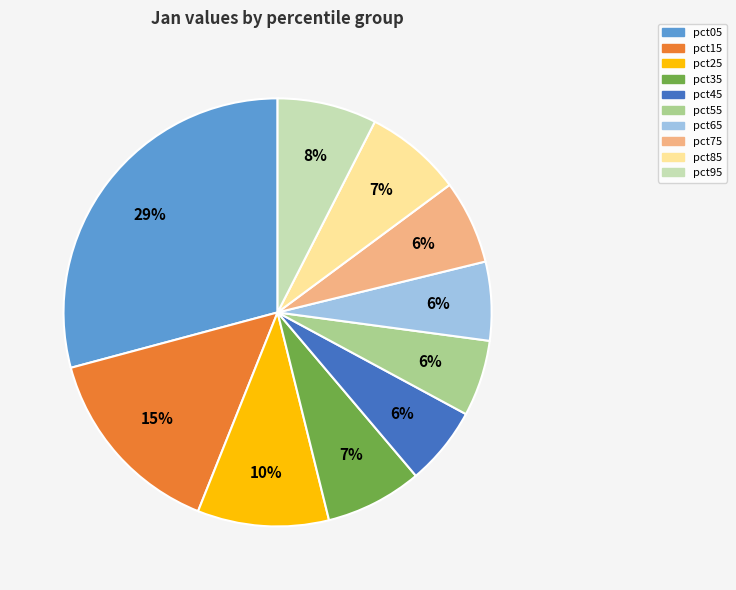

Between pct45 and pct85, which is larger?

pct85